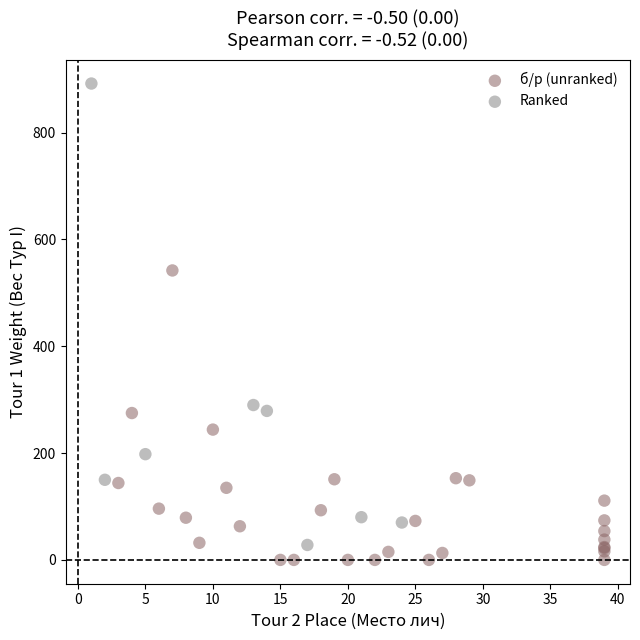

Which series reaches the maximum Y coordinate?

Ranked